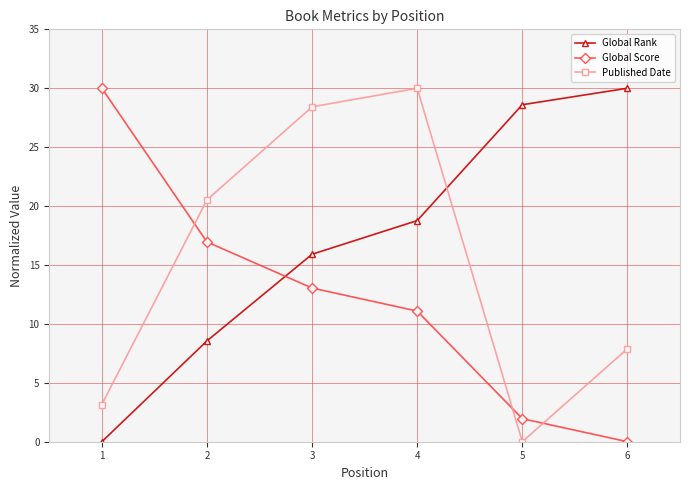

What is the total value across all series at 3?

57.4